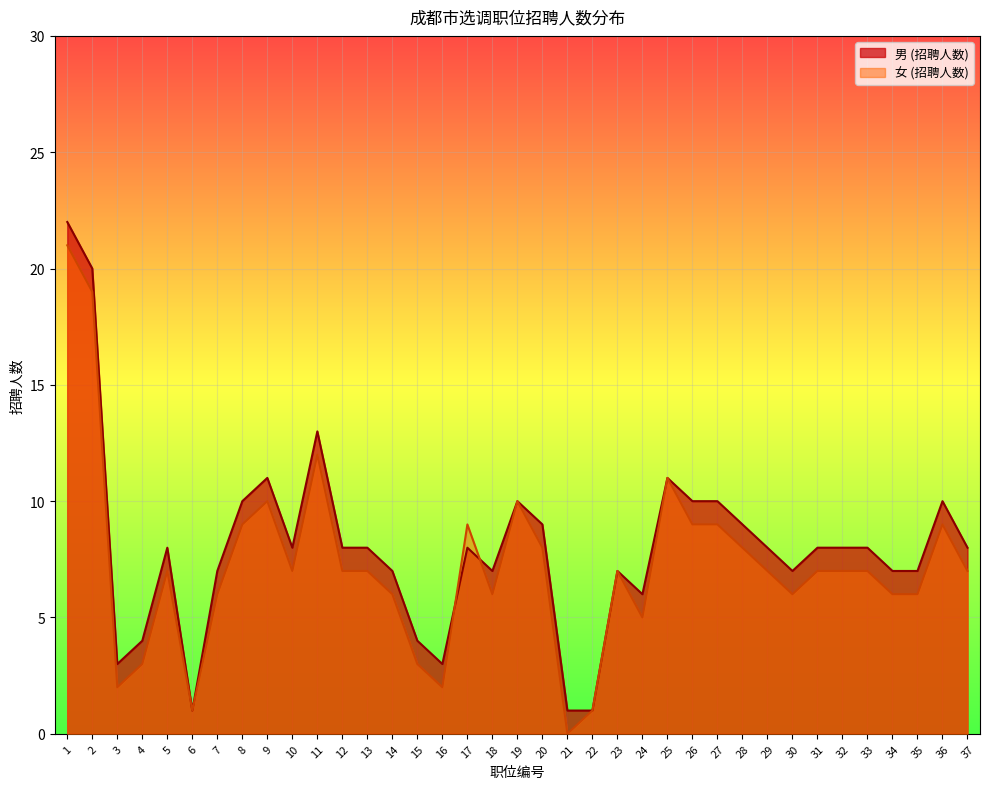

How many times do 男 (招聘人数) and 女 (招聘人数) cross each other?

2